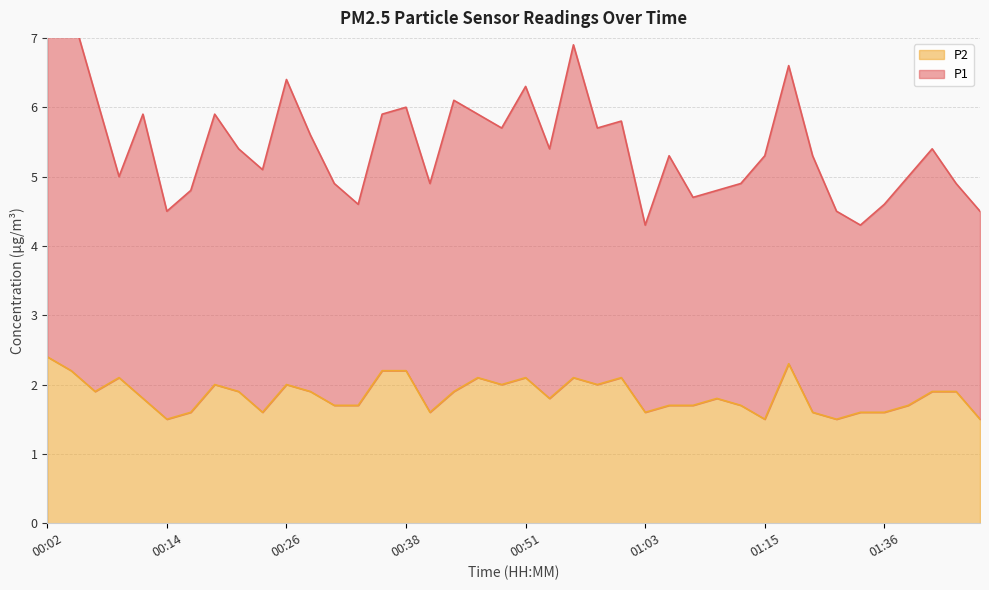

Where is the first local maximum?

00:09